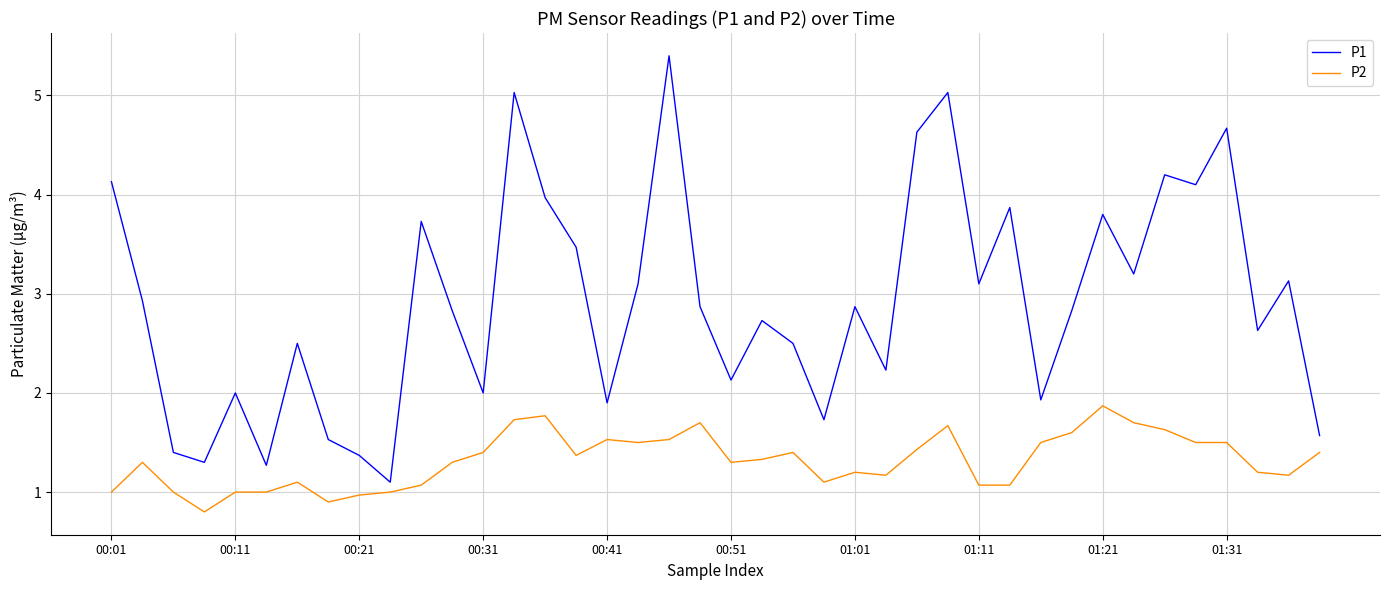

What is the greatest value displayed?

5.4